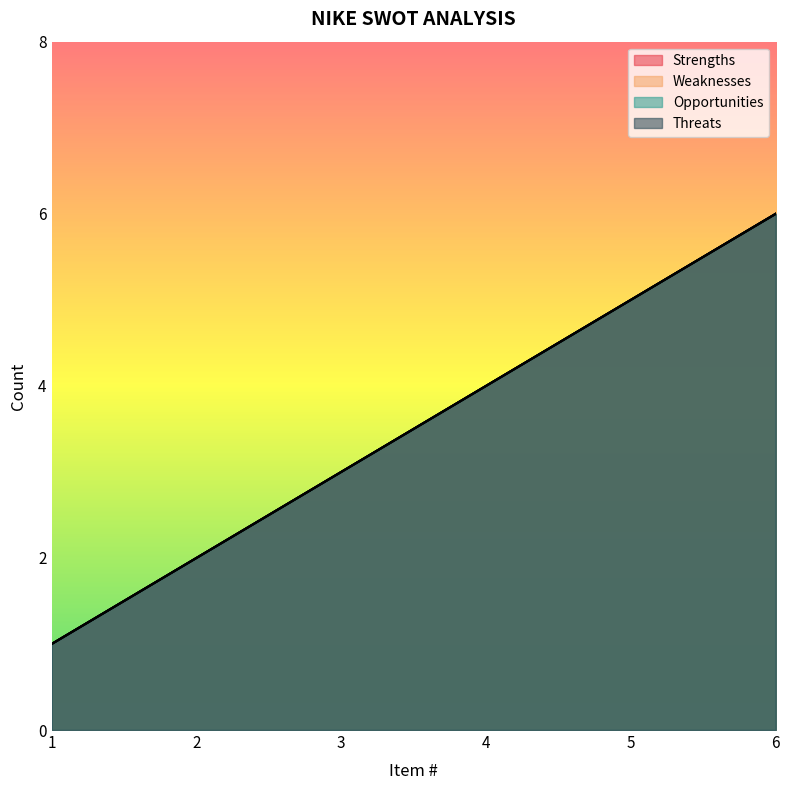

What is the total value across all series at 5?

20